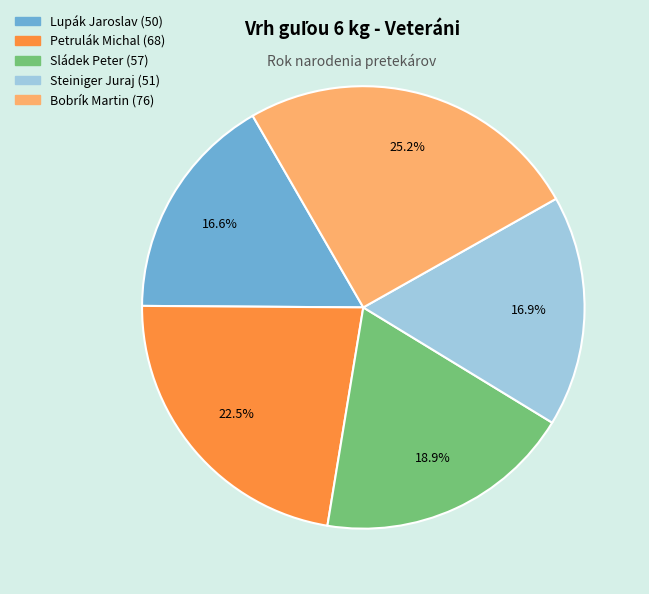

Does any single category account for the majority?

No